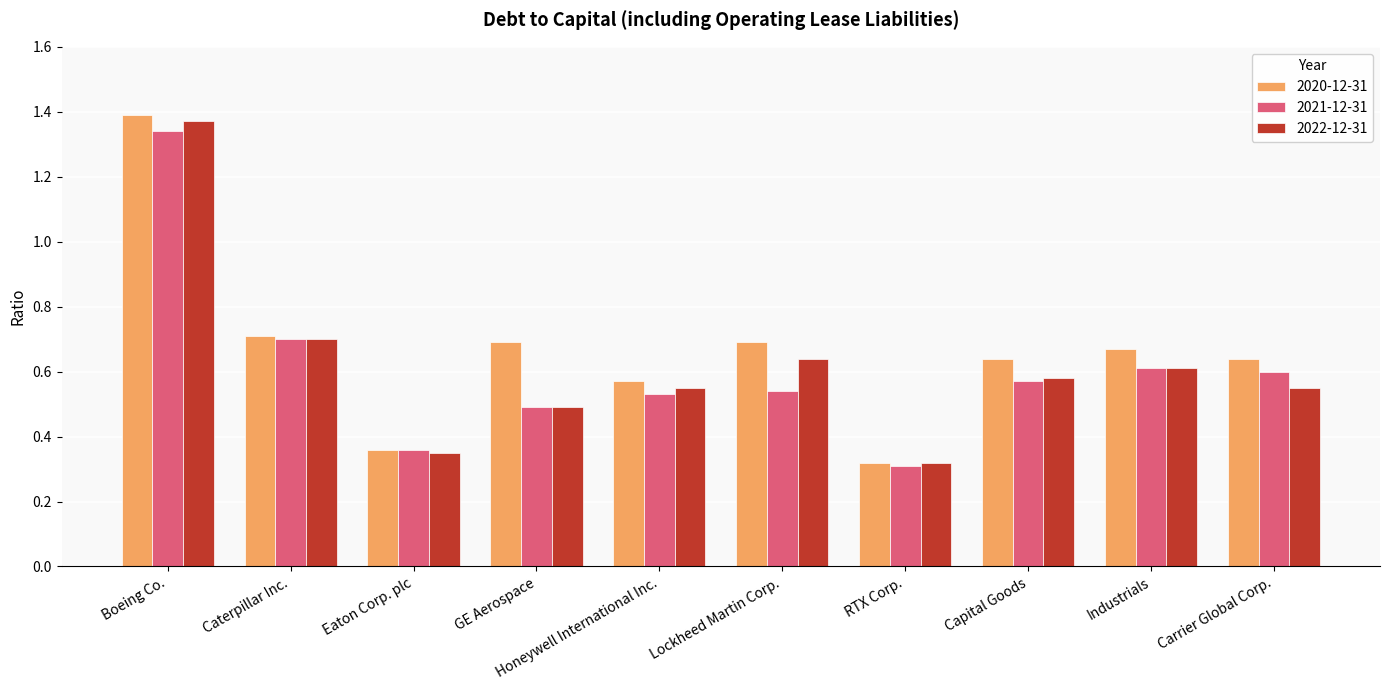

List the series in order of their peak value, lowest first.

2021-12-31, 2022-12-31, 2020-12-31